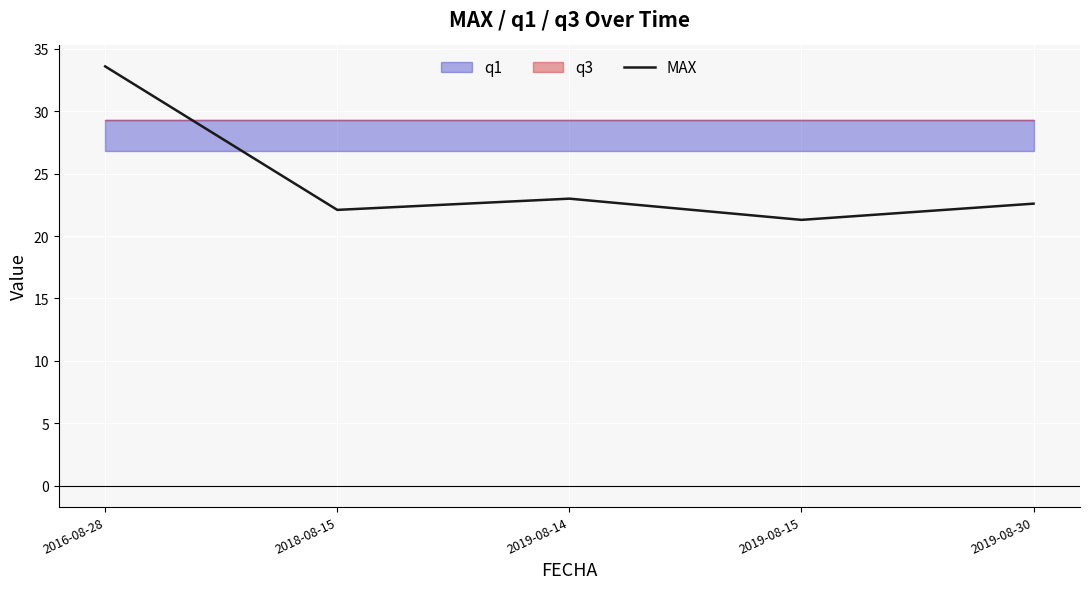

True or false: there are more than 2 points higher than both neighbors.

False